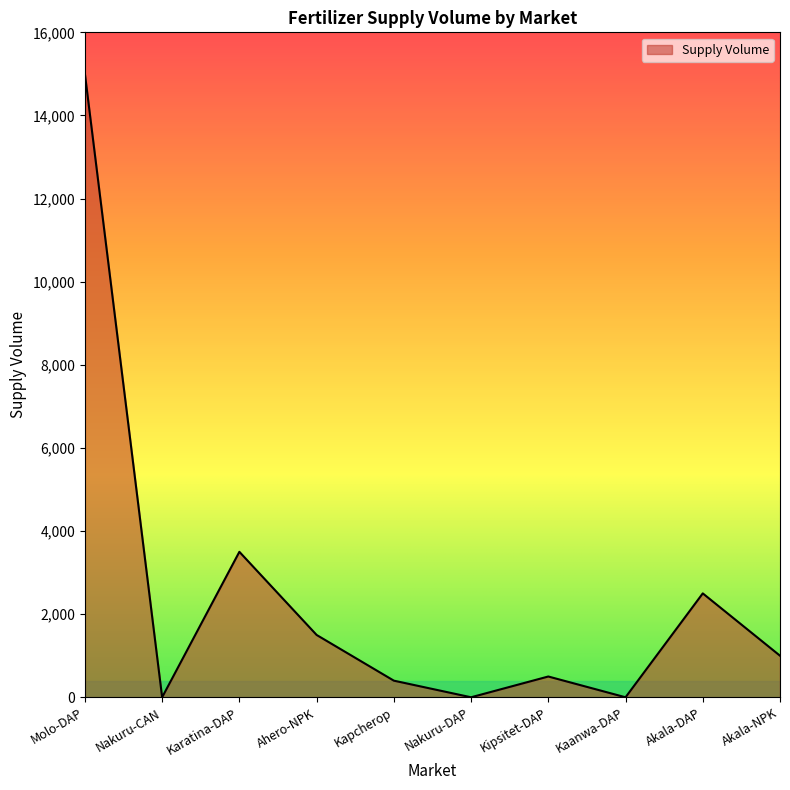

What is the difference between the values at Akala-DAP and Molo-DAP?

12500